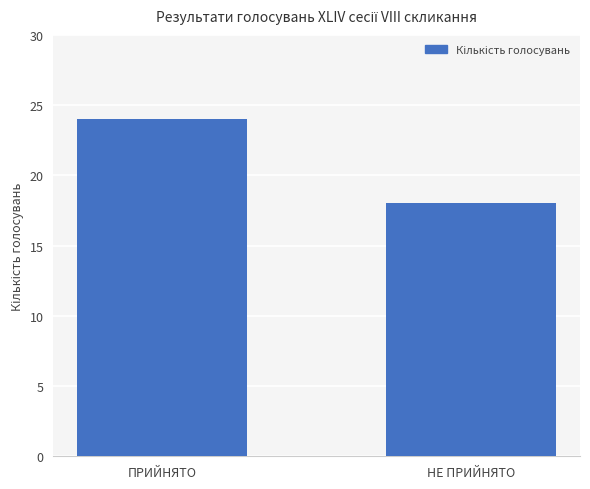

Which category has the lowest value across all series?

НЕ ПРИЙНЯТО